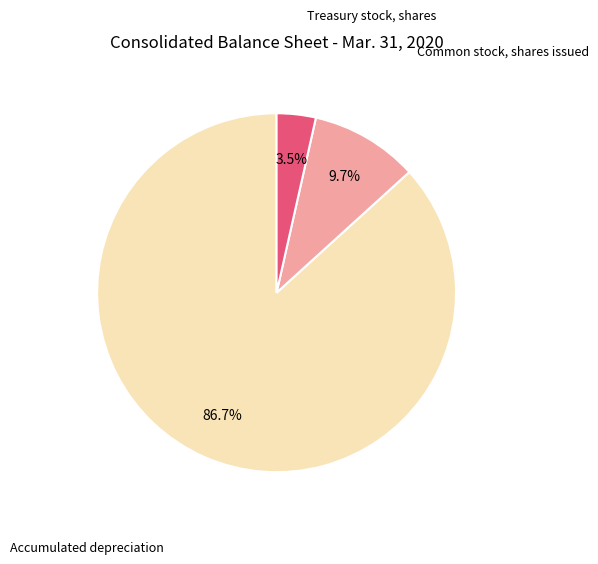

Rank the categories by value from highest to lowest.

Accumulated depreciation, Common stock, shares issued, Treasury stock, shares